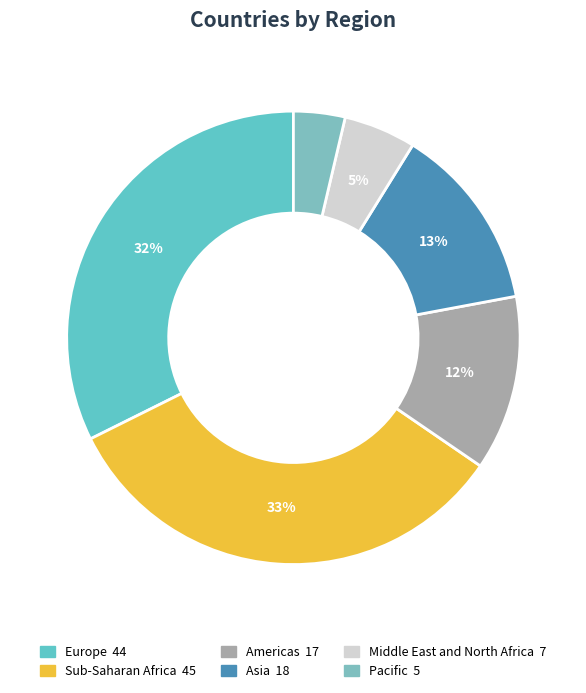

How many segments does this pie chart have?

6